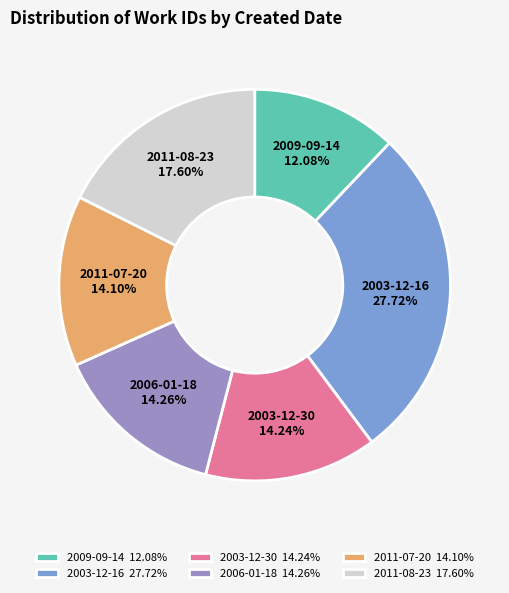

To the nearest percent, what is the difference between the 2009-09-14 and 2006-01-18 slice percentages?

2%